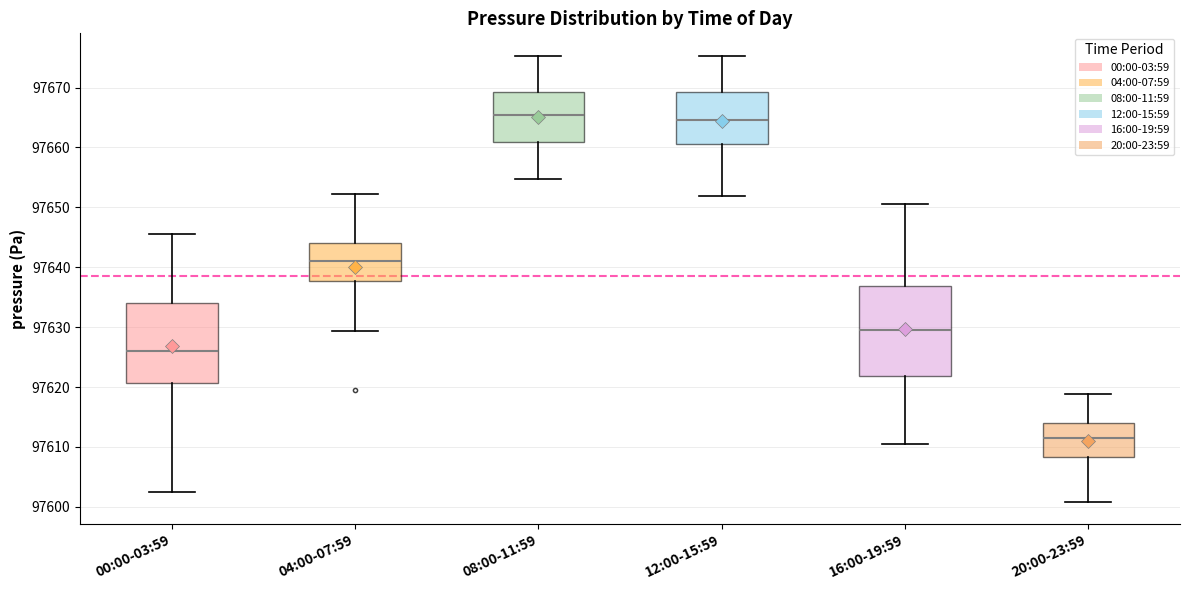

Which box is the tallest, from its lower edge to its upper edge?

16:00-19:59